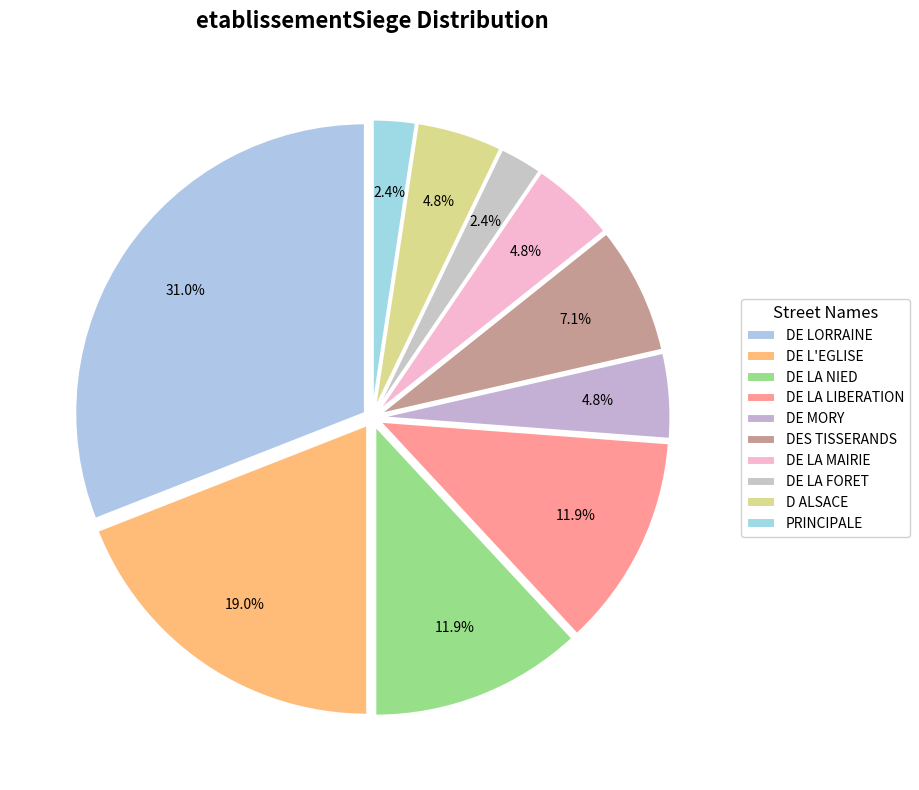

How many segments does this pie chart have?

10